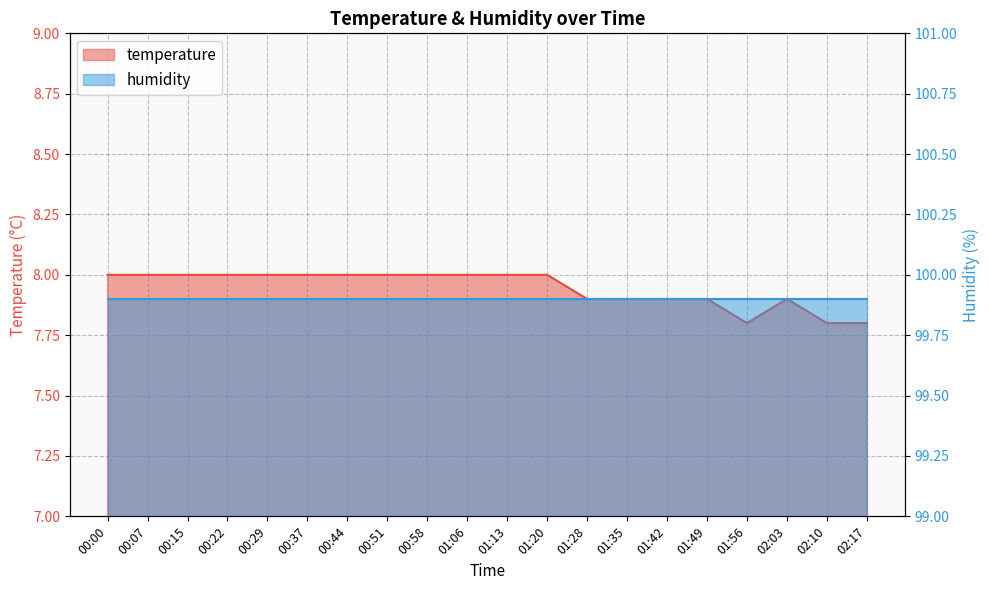

At which category does the data reach its first local peak?

02:03